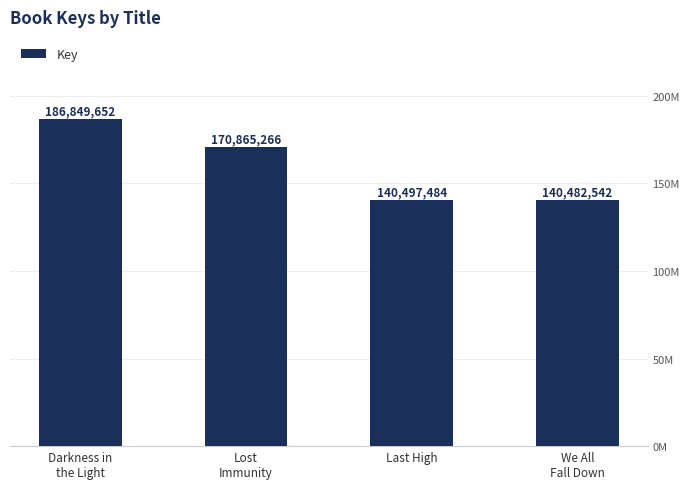

Which category has the highest value across all series?

Darkness in
the Light